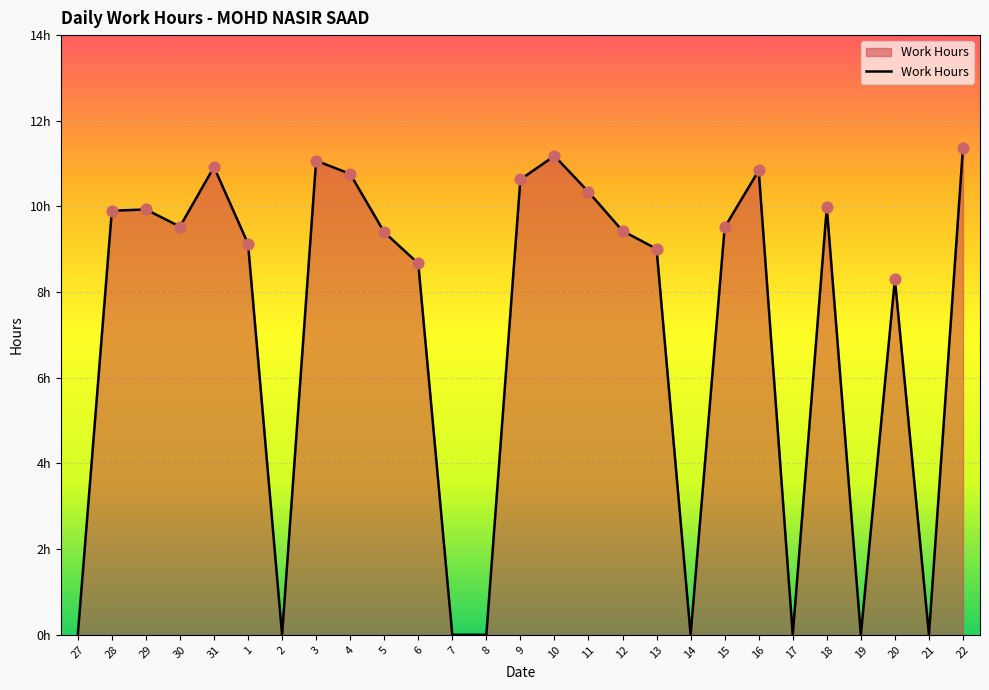

Does the chart have visible grid lines?

Yes